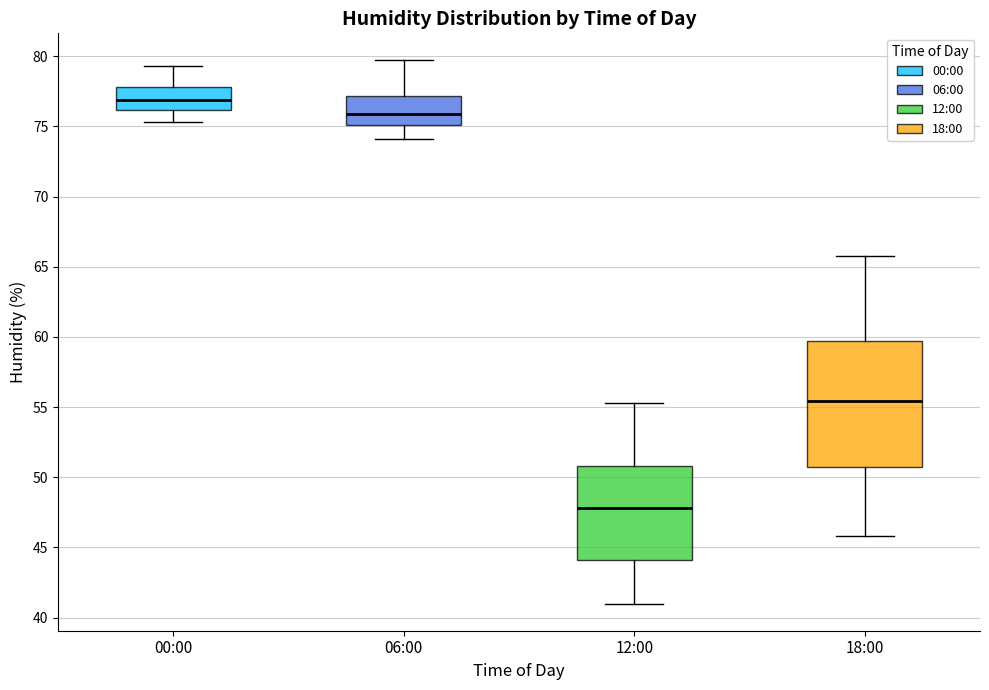

Comparing the boxes themselves (not the whiskers), which one is the tallest?

18:00